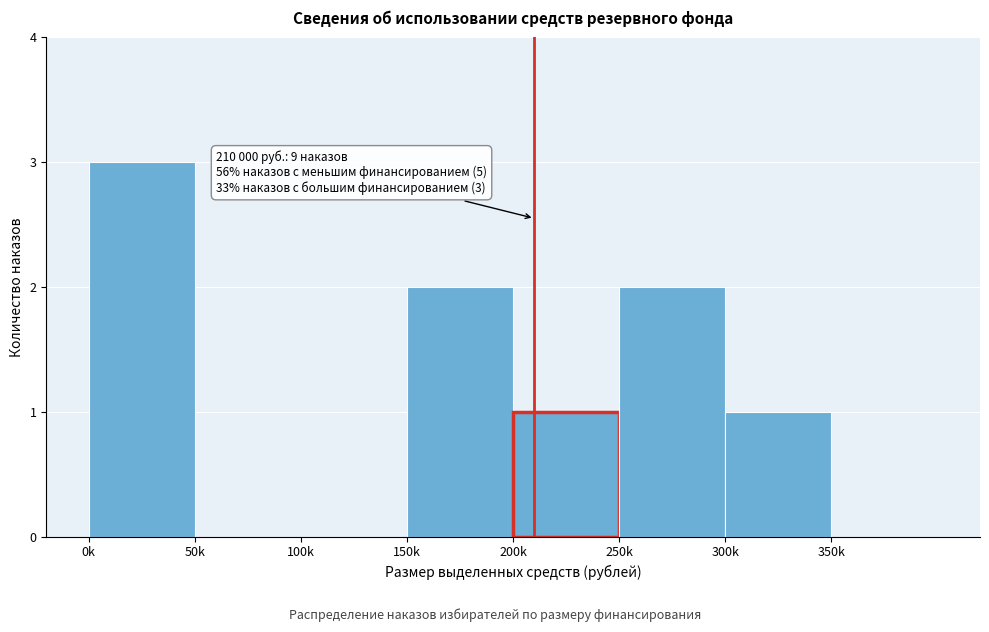

Reading left to right, list all the values displayed in this chart.

0k=3	50k=0	100k=0	150k=2	200k=1	250k=2	300k=1	350k=0